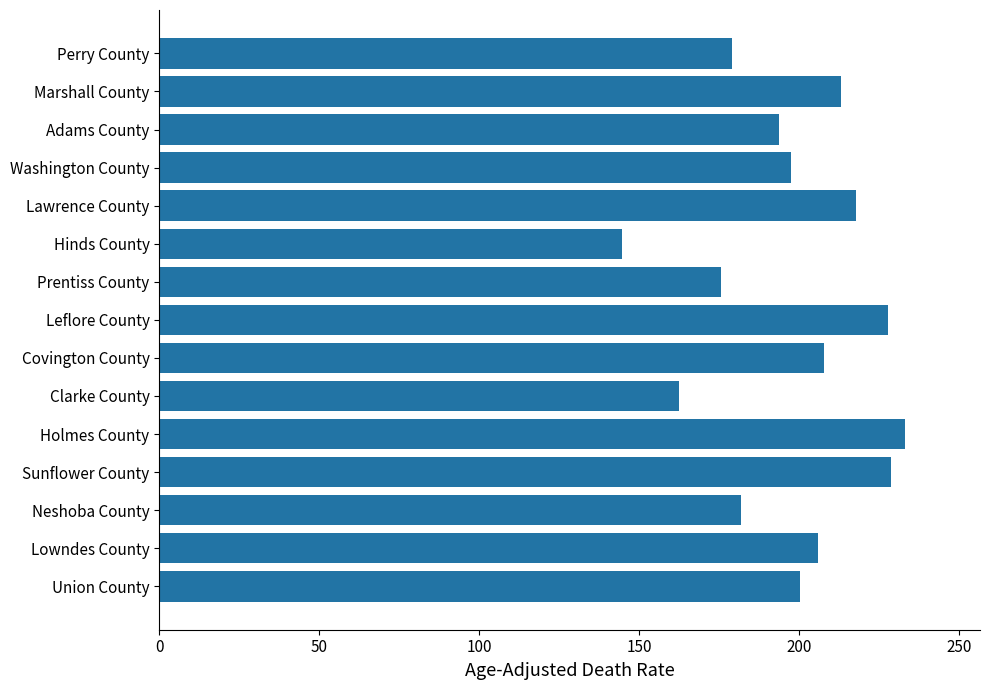

The value at Washington County is 80.5. True or false?

False